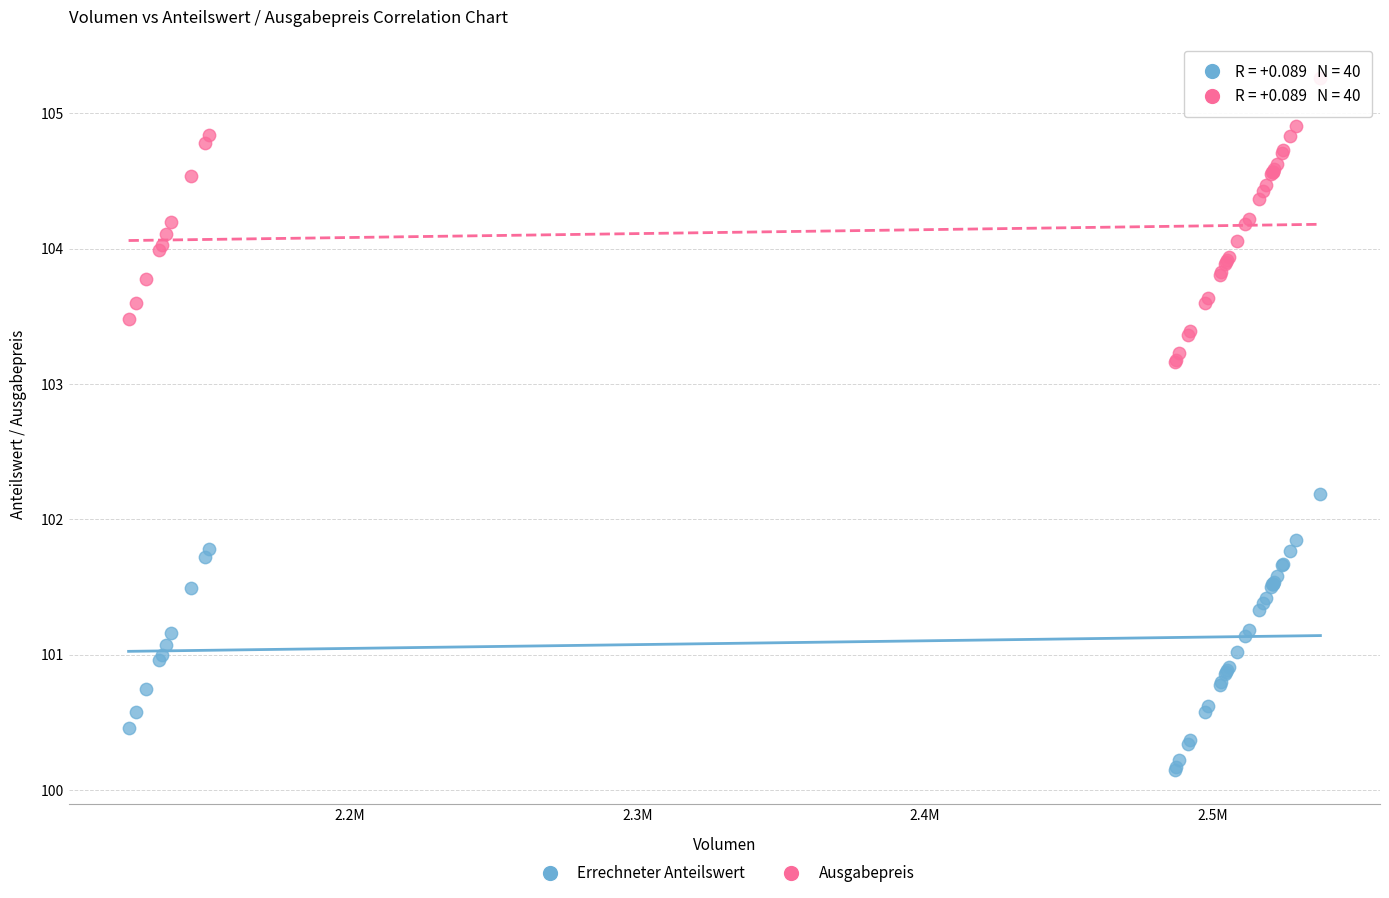

Which series reaches the maximum Y coordinate?

Ausgabepreis